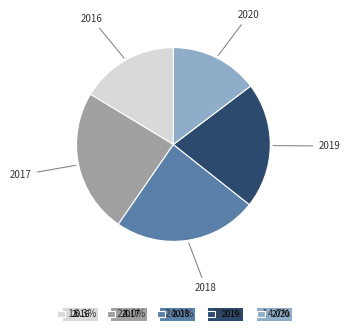

Do 2020 and 2017 together represent more than half of the pie?

No